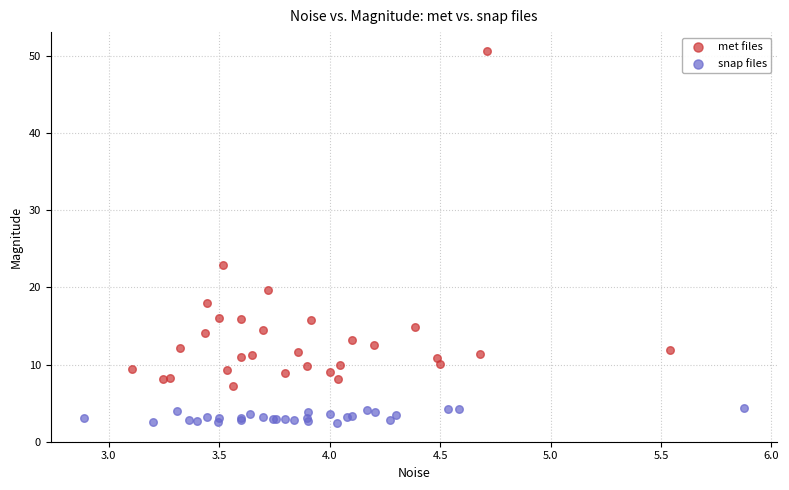

What are all the series names shown in the legend?

met files, snap files